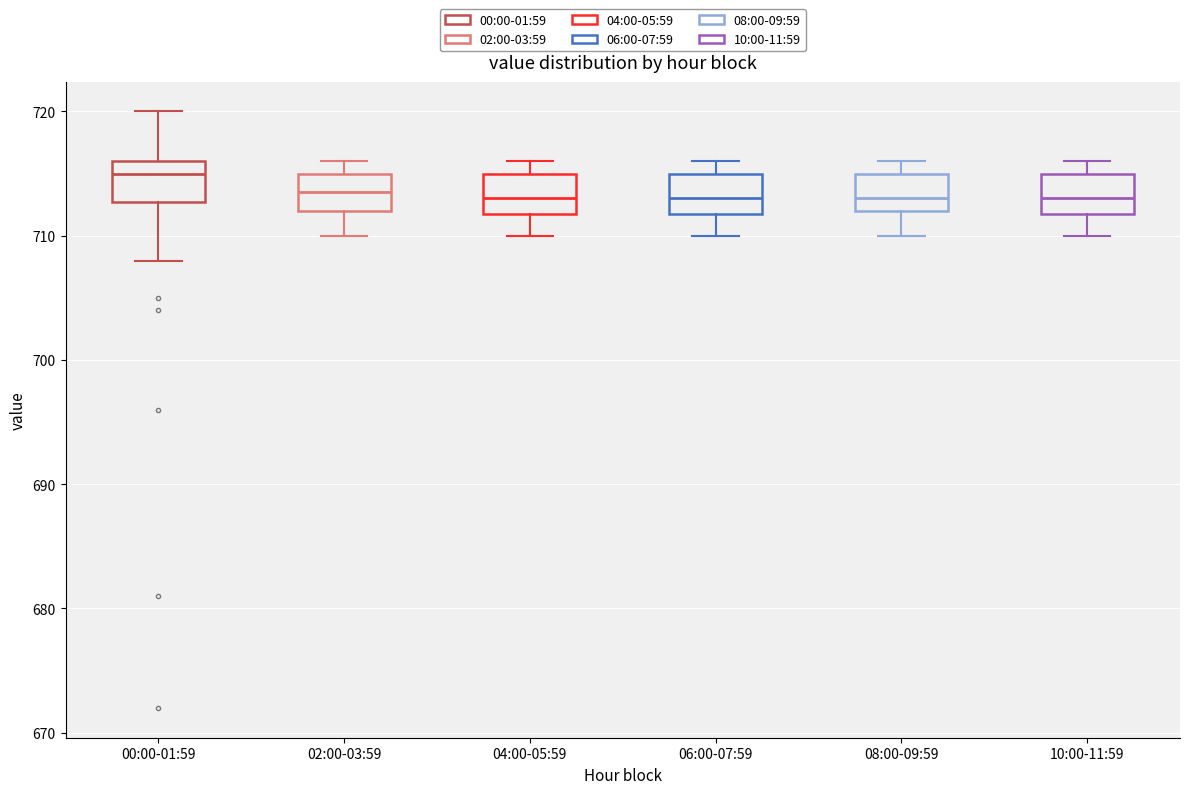

Where does the median line of the box for 08:00-09:59 sit on the y-axis? The values are not printed on the chart, so give them approximately, as read against the axis.

713